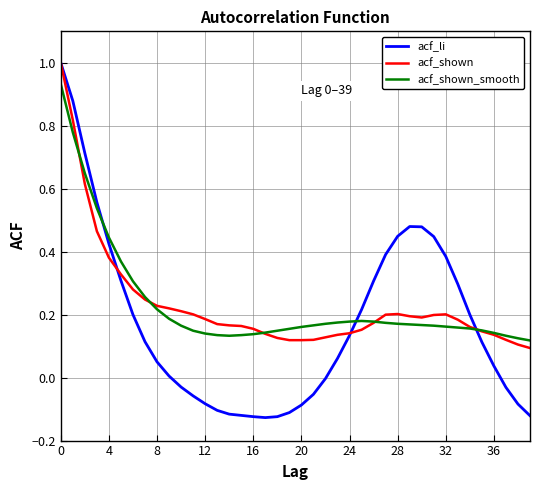

Which series has the widest spread of values?

acf_li